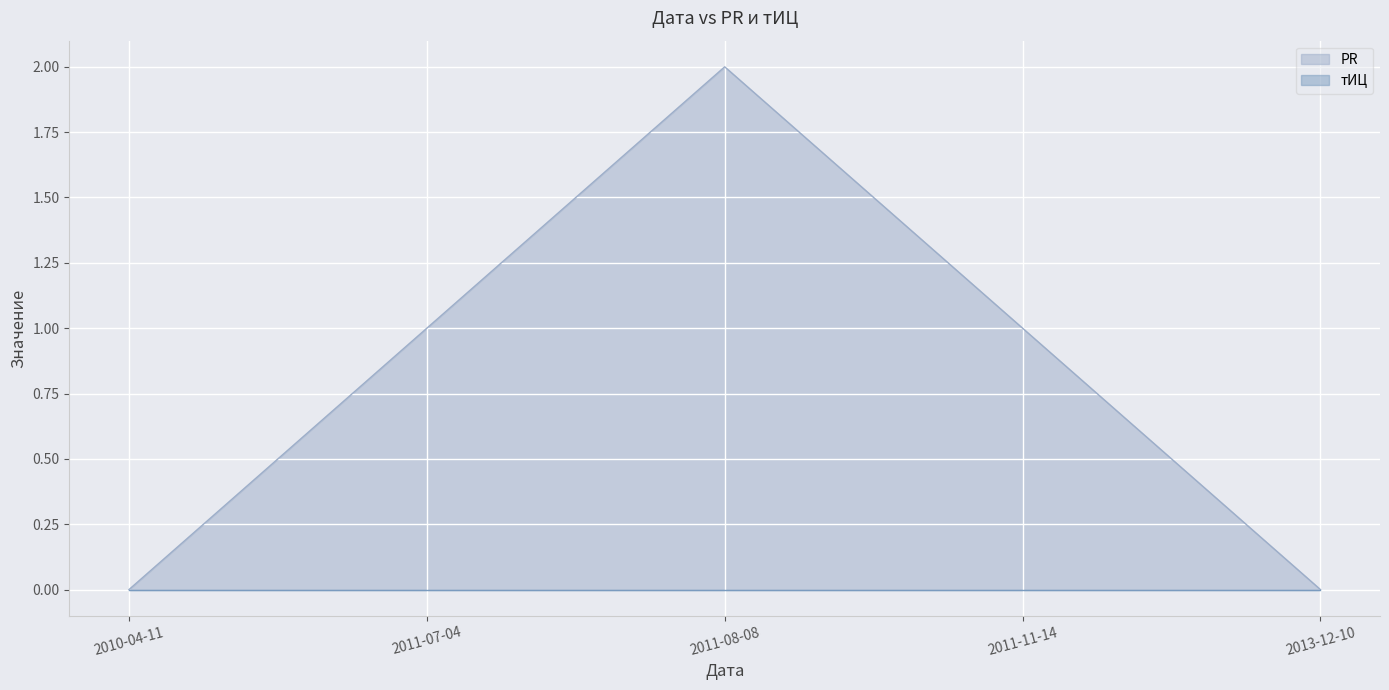

Which category has the highest value across all series?

2011-08-08